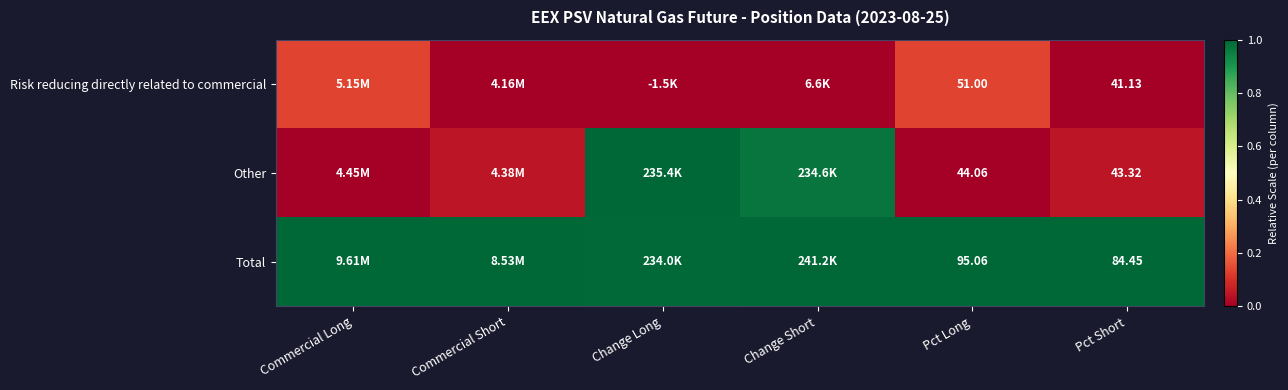

At Change Long, list the series in order from smallest to largest.

Risk reducing directly related to commercial, Total, Other